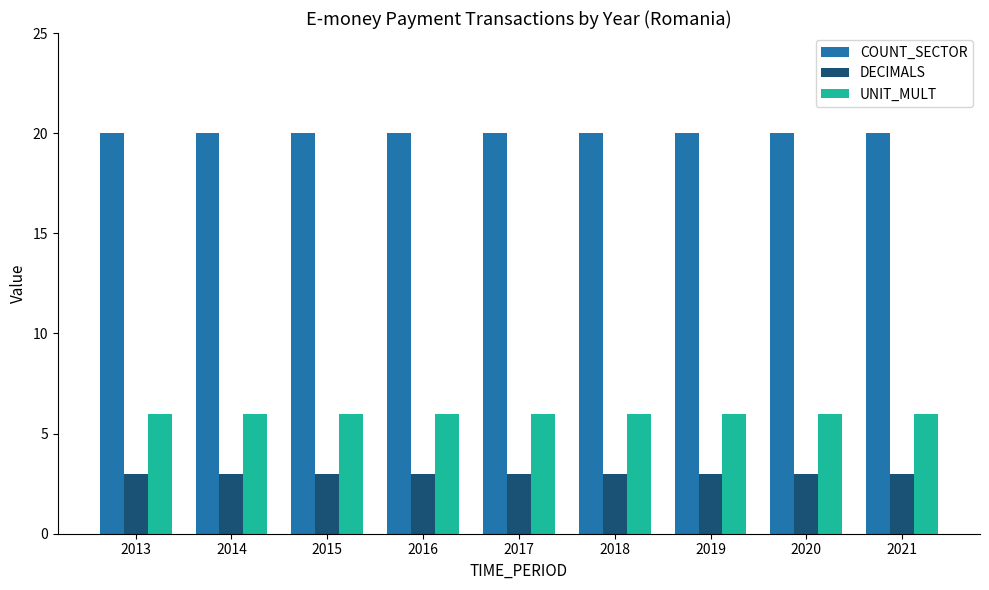

True or false: DECIMALS has a value of 3 at 2021.

True